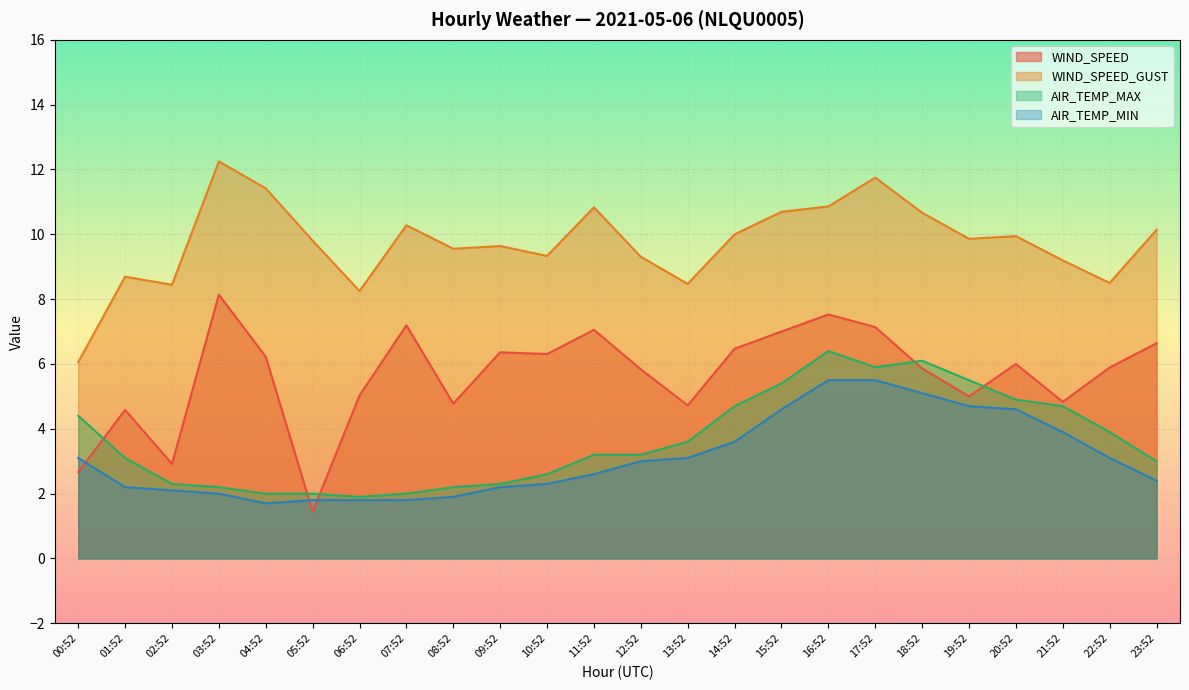

What are all the series names shown in the legend?

WIND_SPEED, WIND_SPEED_GUST, AIR_TEMP_MAX, AIR_TEMP_MIN